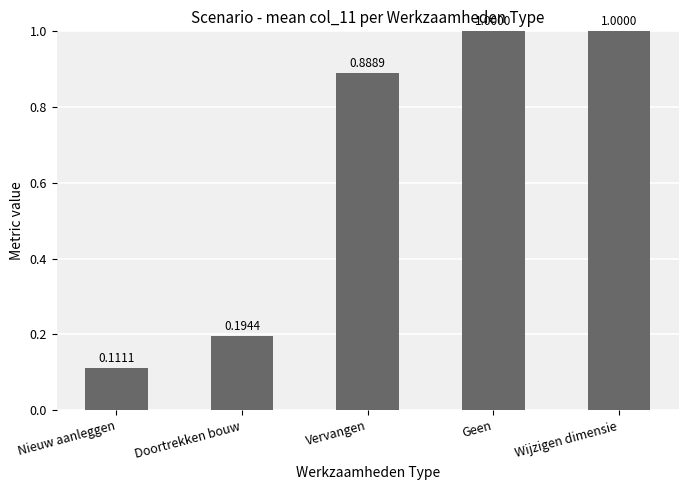

Are the bars grouped side by side (vs. stacked)?

No